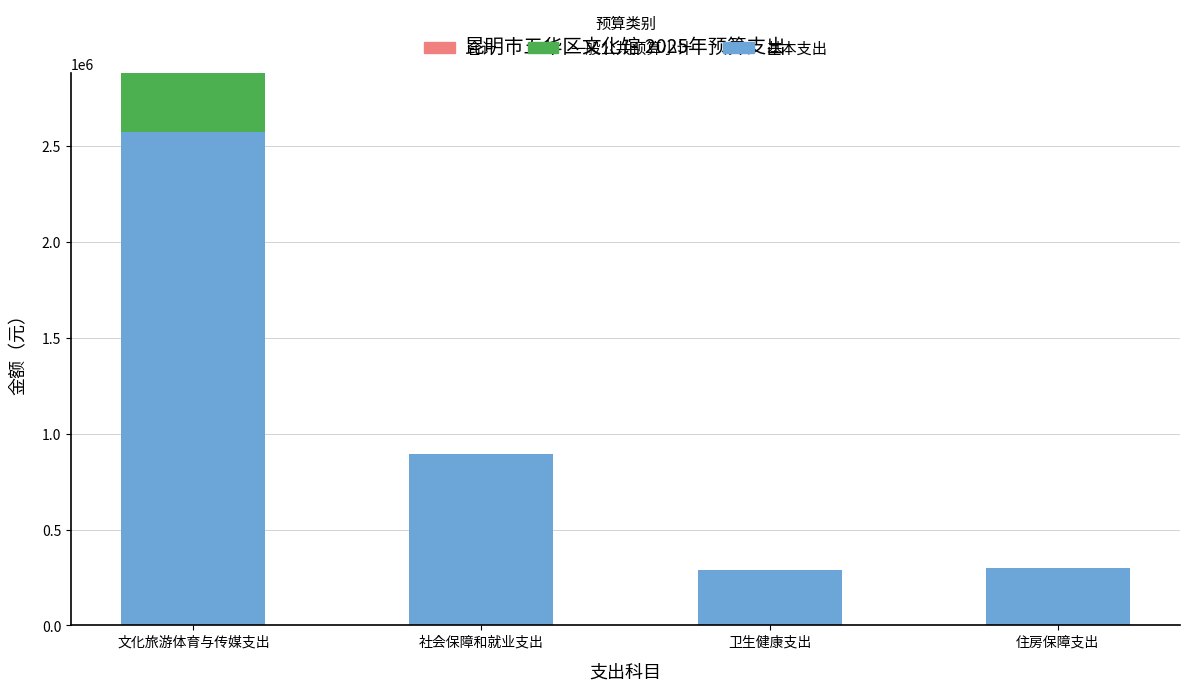

Is it true that 基本支出 equals 299364.0 at 住房保障支出?

True